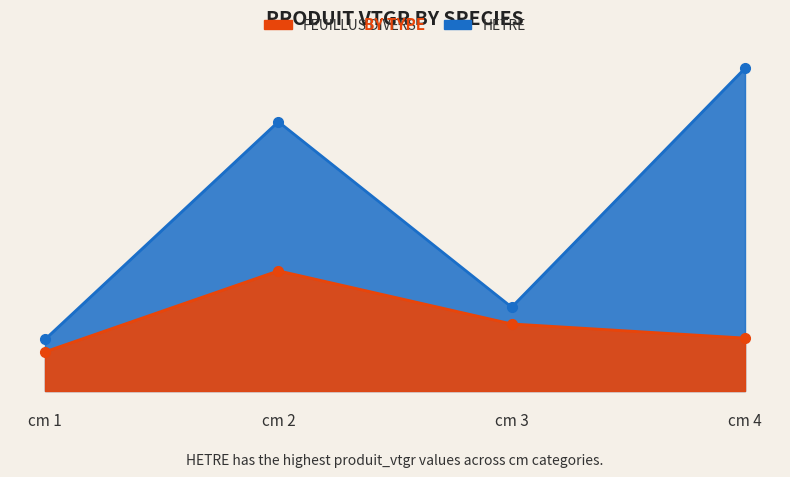

What is the difference between the highest and lowest values at cm 2?

2.2